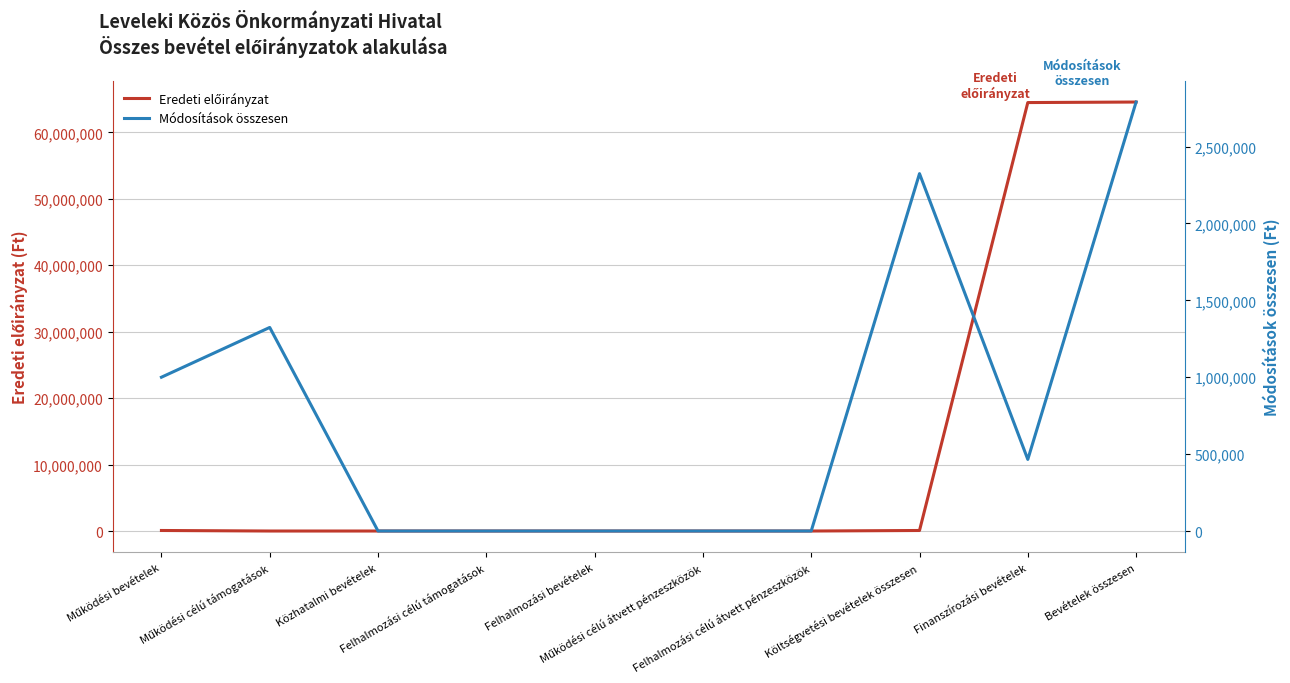

What is the difference between the maximum and second lowest values in the Eredeti előirányzat series?

64562805